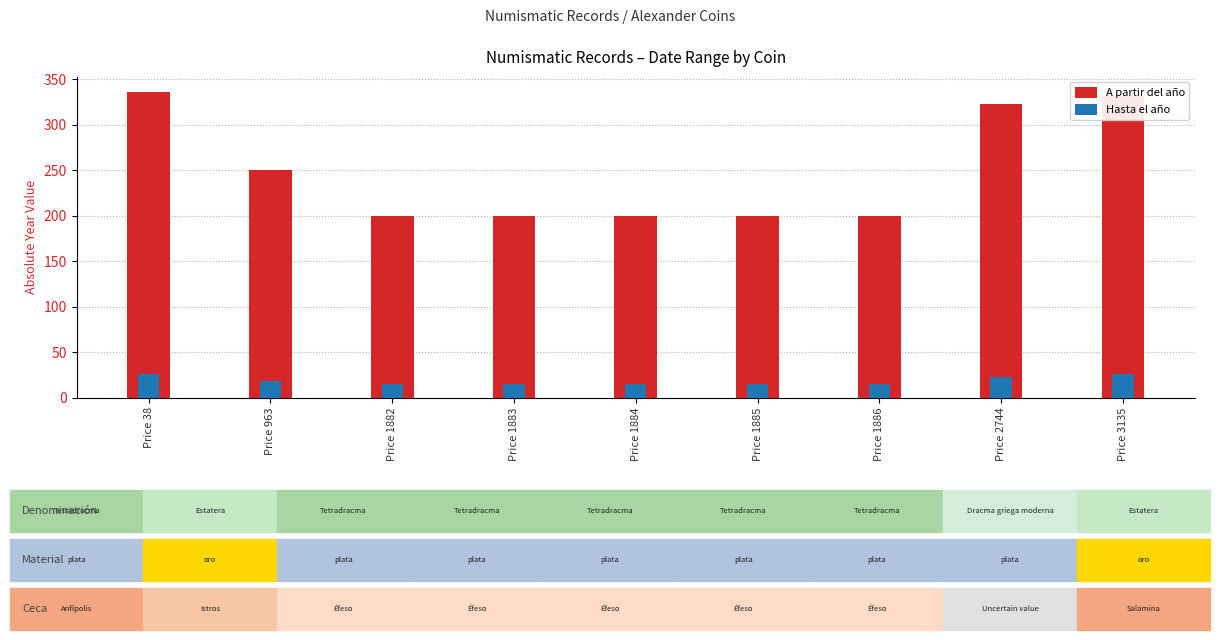

What are all the series names shown in the legend?

A partir del año, Hasta el año